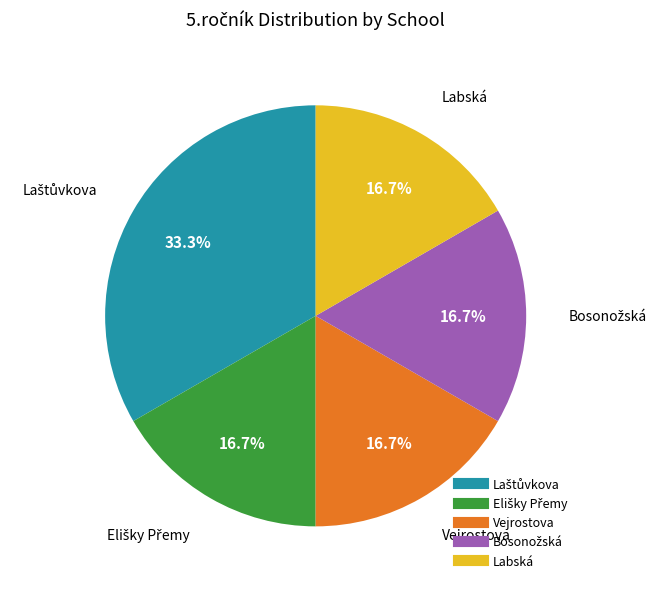

What is the ratio of the value at Vejrostova to the value at Labská?

1.0